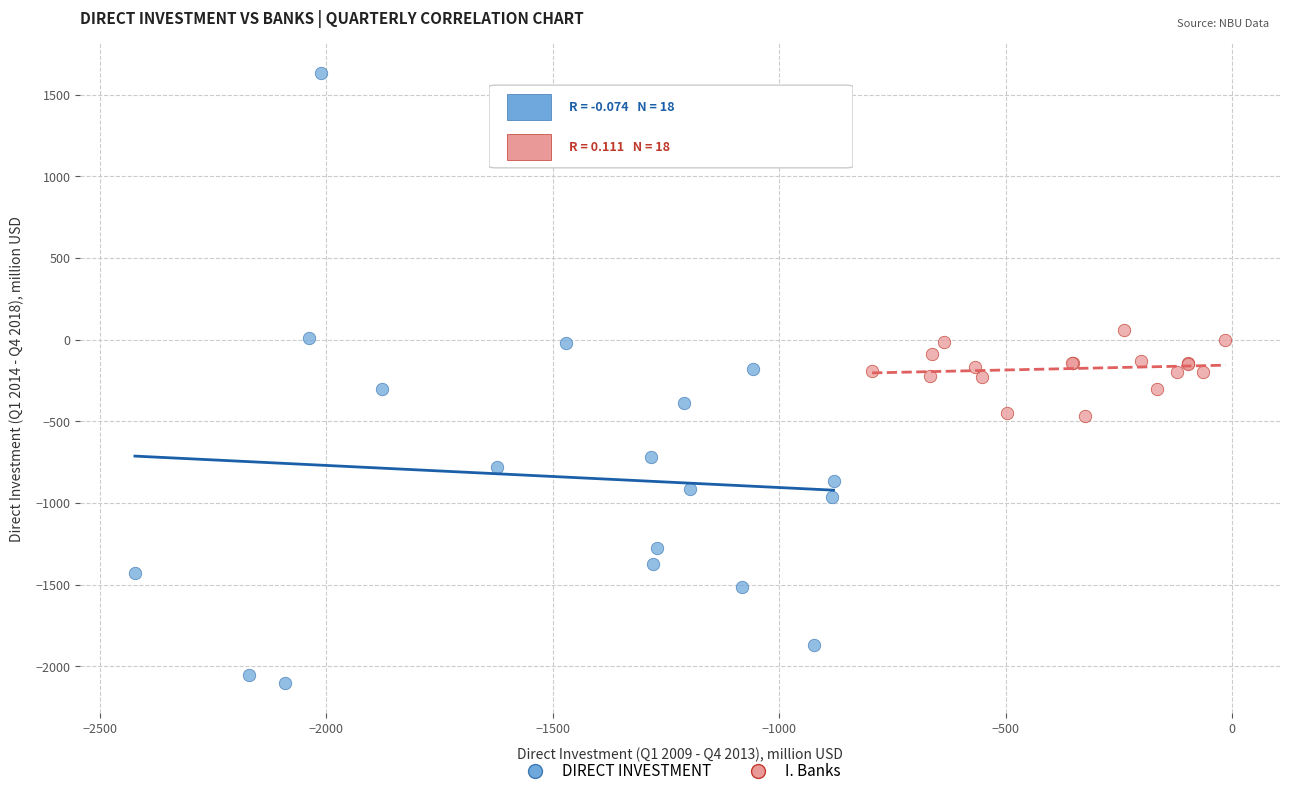

Which series contains the highest Y value?

DIRECT INVESTMENT